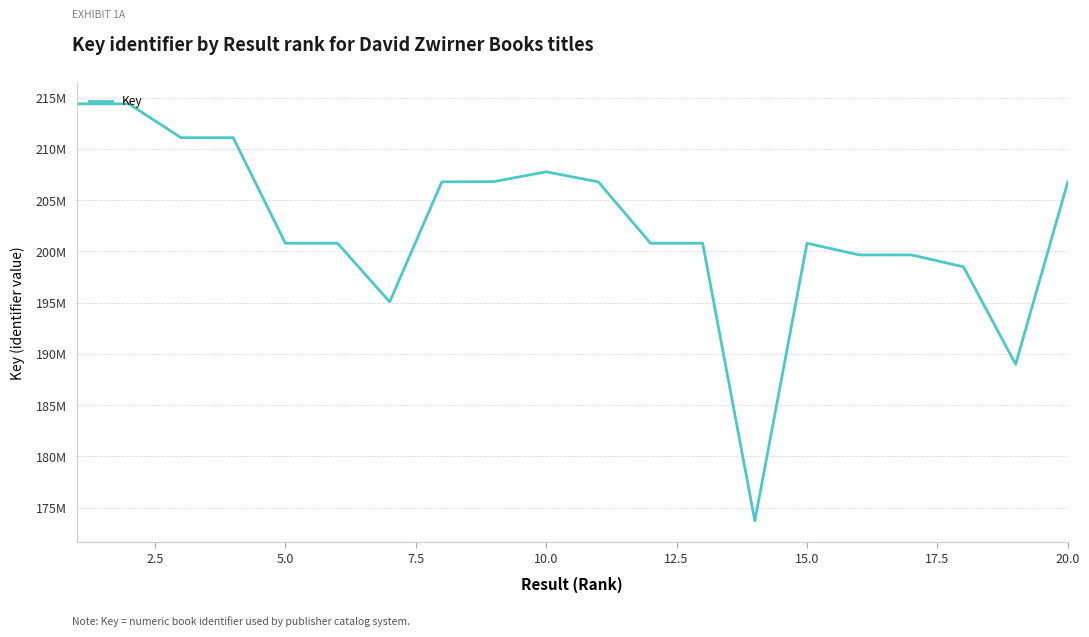

Does the chart display data point markers on the line(s)?

No